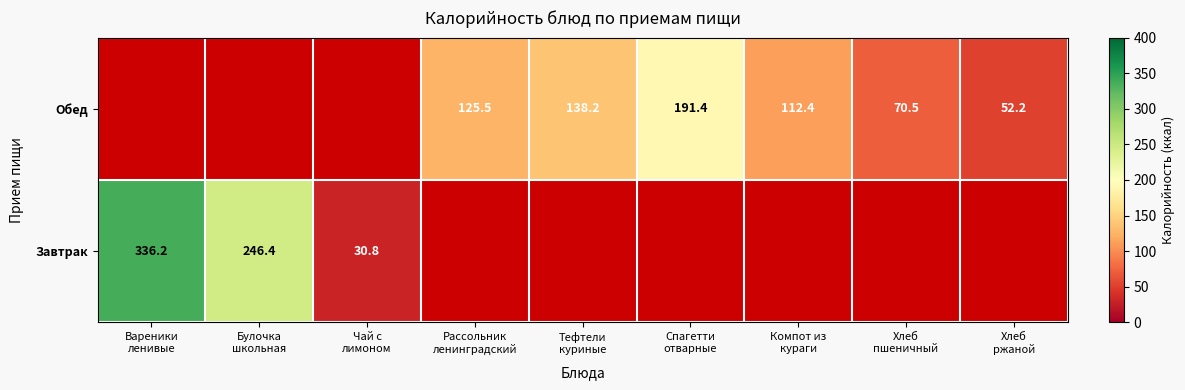

How many categories are shown in the chart?

9